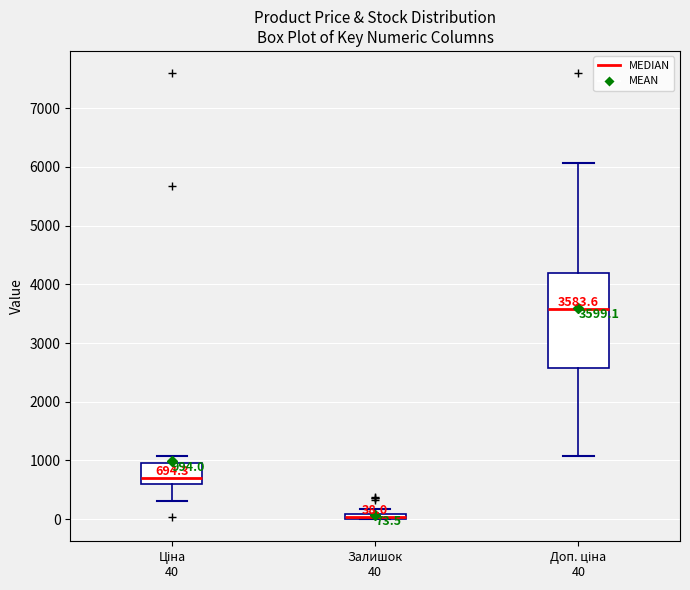

Comparing the boxes themselves (not the whiskers), which one is the tallest?

Доп. ціна 40